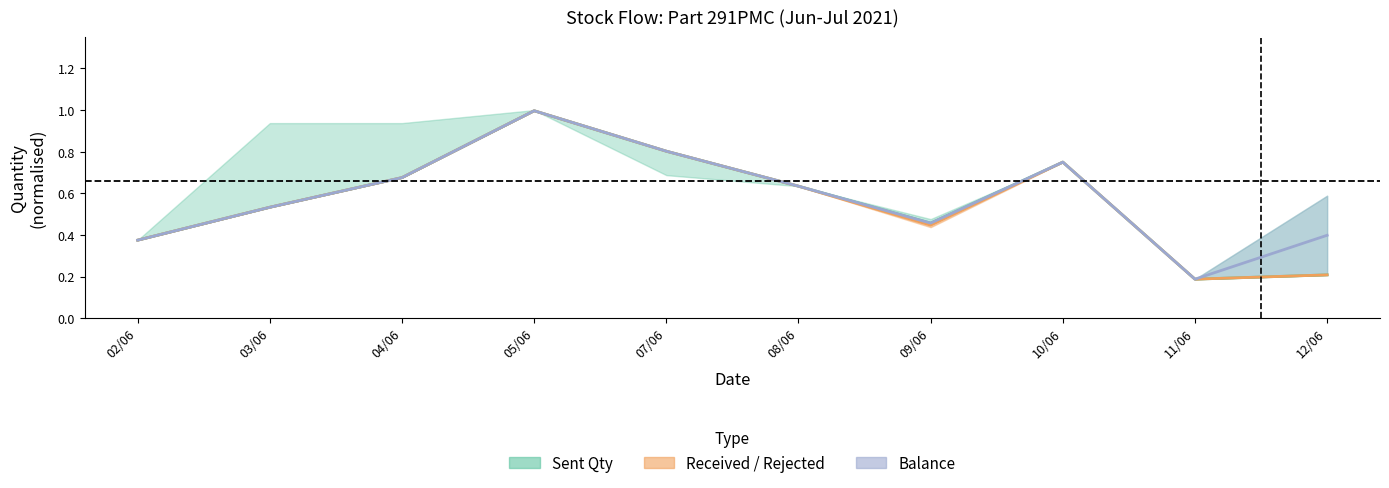

Which has a higher value, 12/06 or 03/06?

03/06